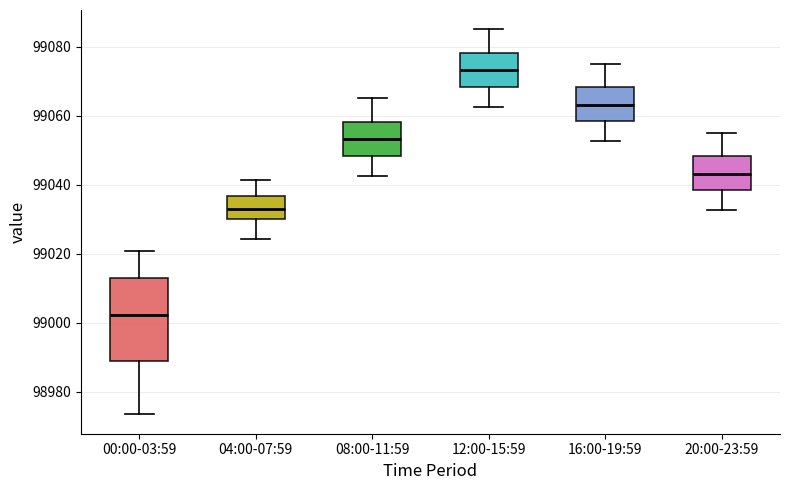

Where is the lower edge of the box for 20:00-23:59 on the y-axis? The values are not printed on the chart, so give them approximately, as read against the axis.

99038